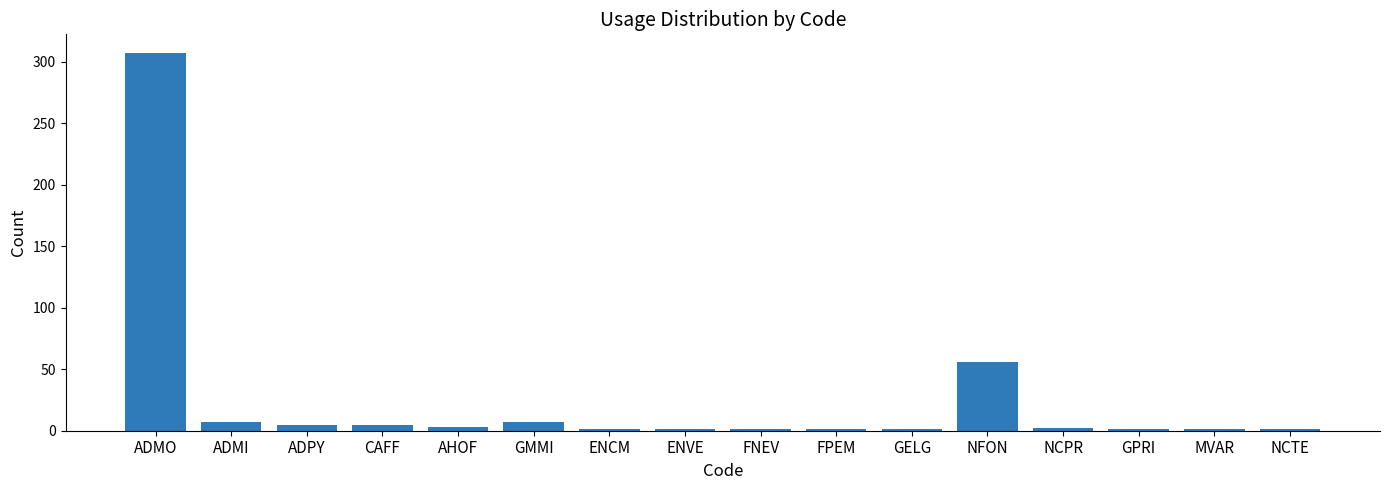

What is the difference between the maximum and minimum values?

306